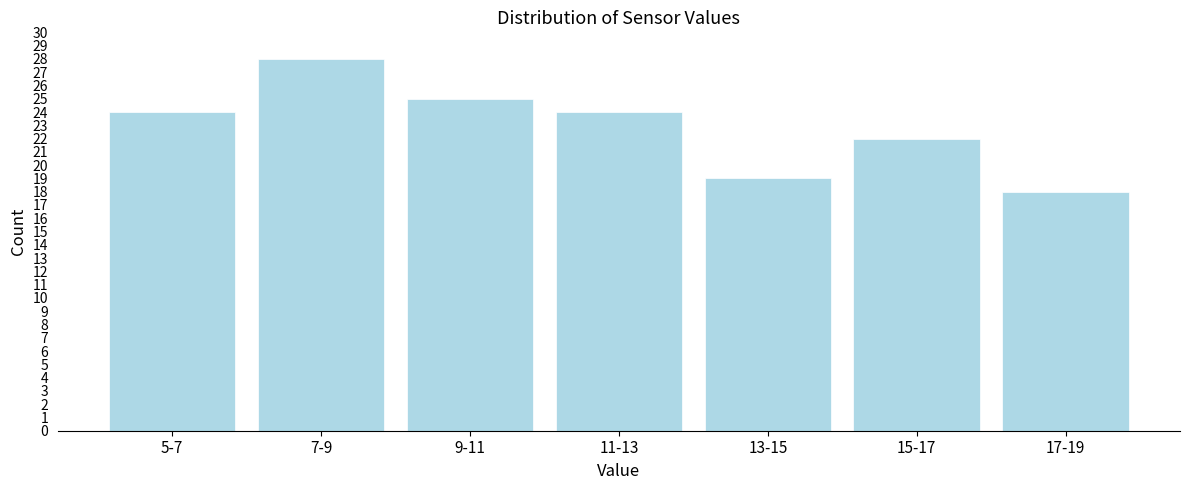

Reading left to right, extract all data points from this chart.

5-7=24	7-9=28	9-11=25	11-13=24	13-15=19	15-17=22	17-19=18